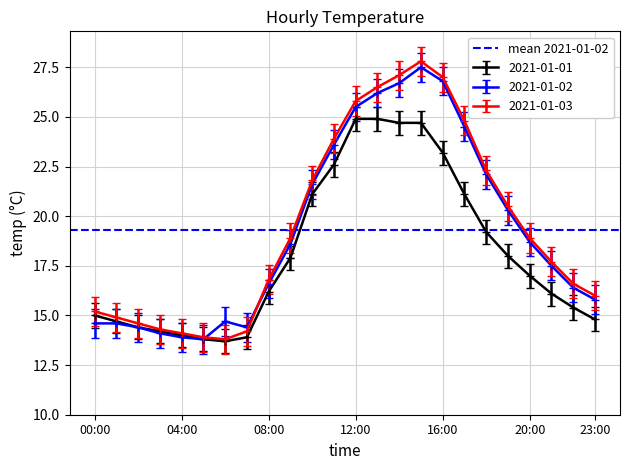

At which category is the sum across all series the highest?

15:00